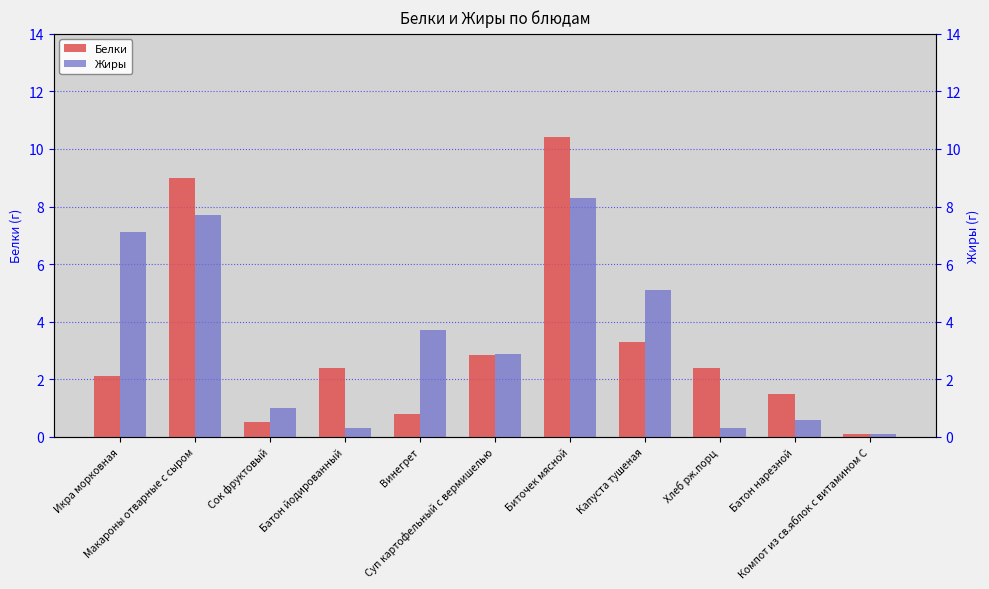

How many groups of bars are there?

11